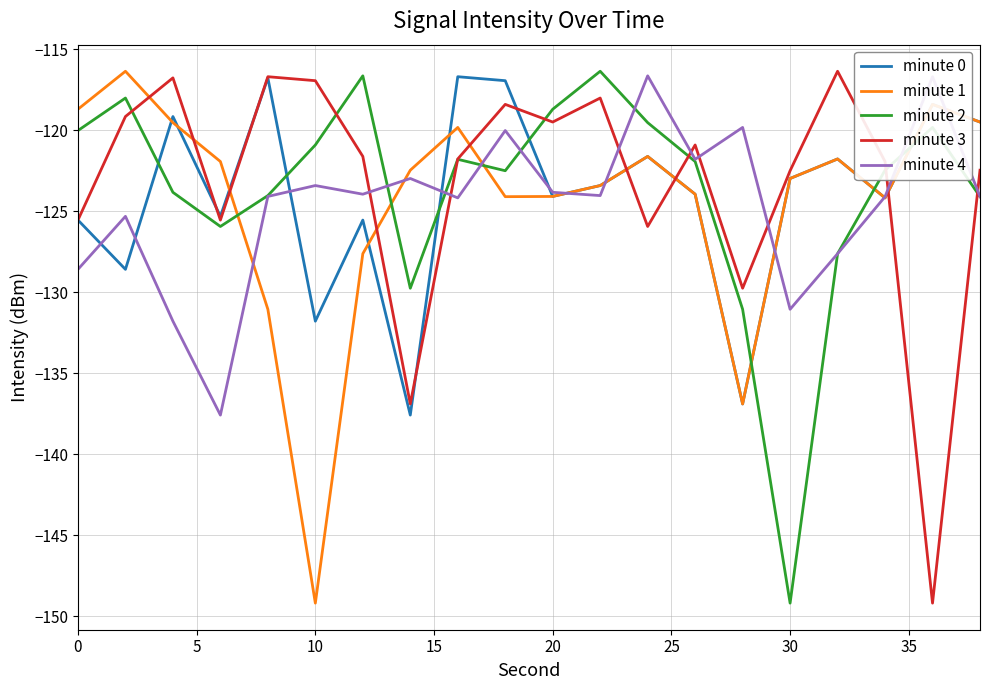

How many intersections are there between minute 2 and minute 1?

6